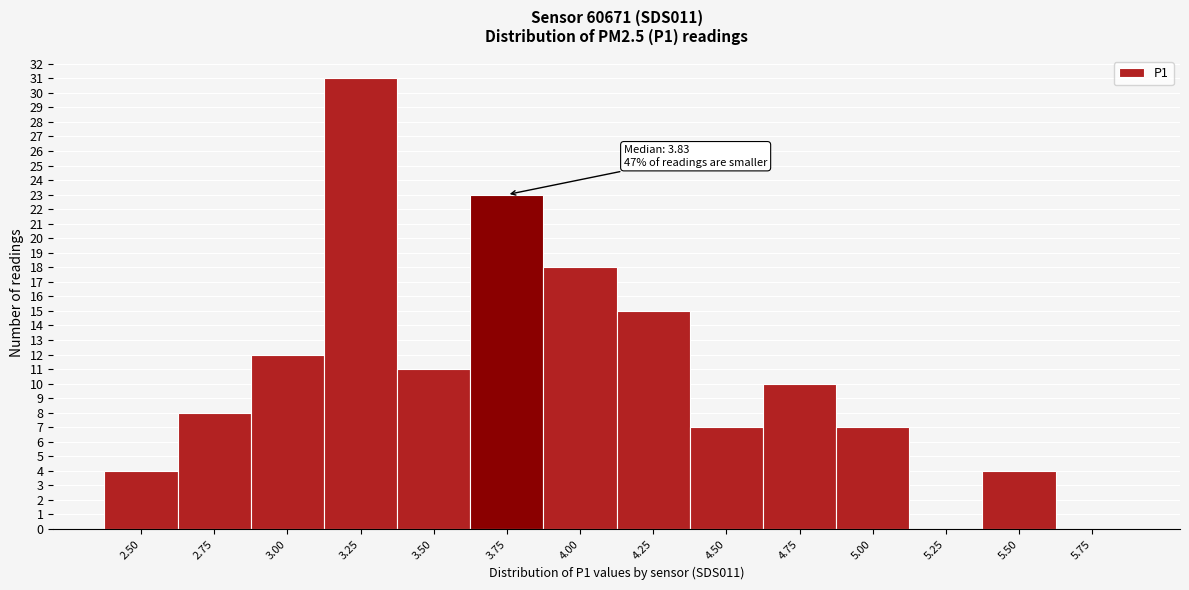

Reading right to left, extract all data points from this chart.

5.75=0	5.50=4	5.25=0	5.00=7	4.75=10	4.50=7	4.25=15	4.00=18	3.75=23	3.50=11	3.25=31	3.00=12	2.75=8	2.50=4